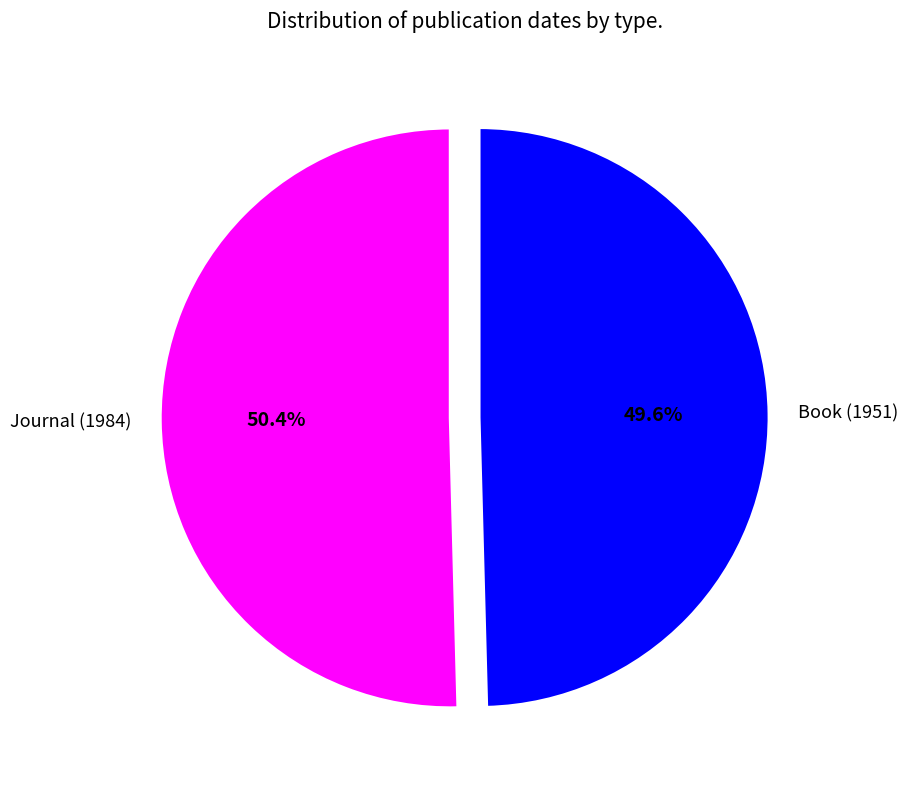

To the nearest percent, what is the difference between the largest and smallest slice percentages?

1%